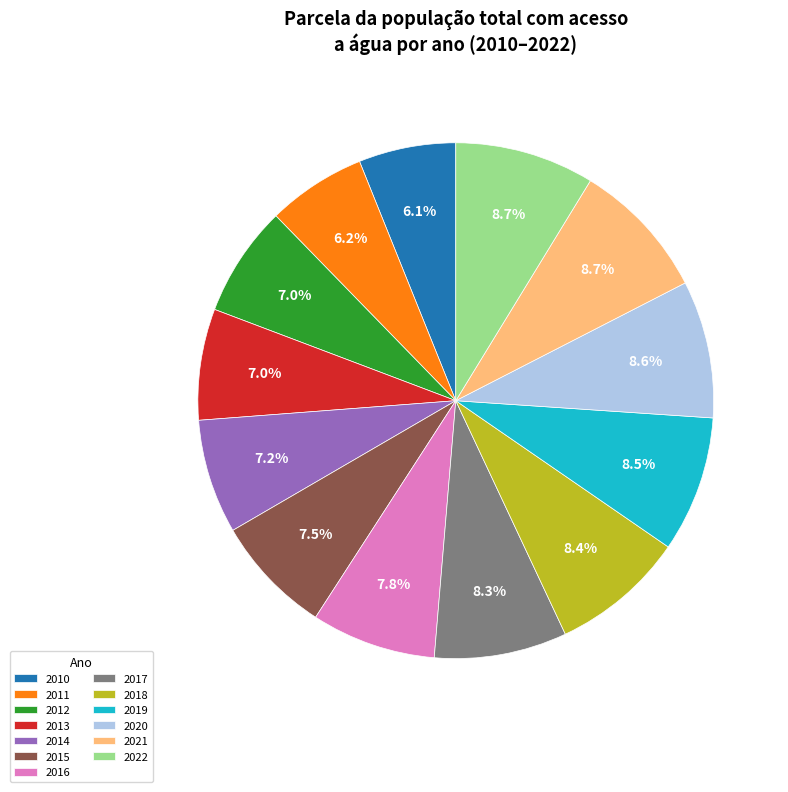

Combined, do 2015 and 2016 account for over 50%?

No